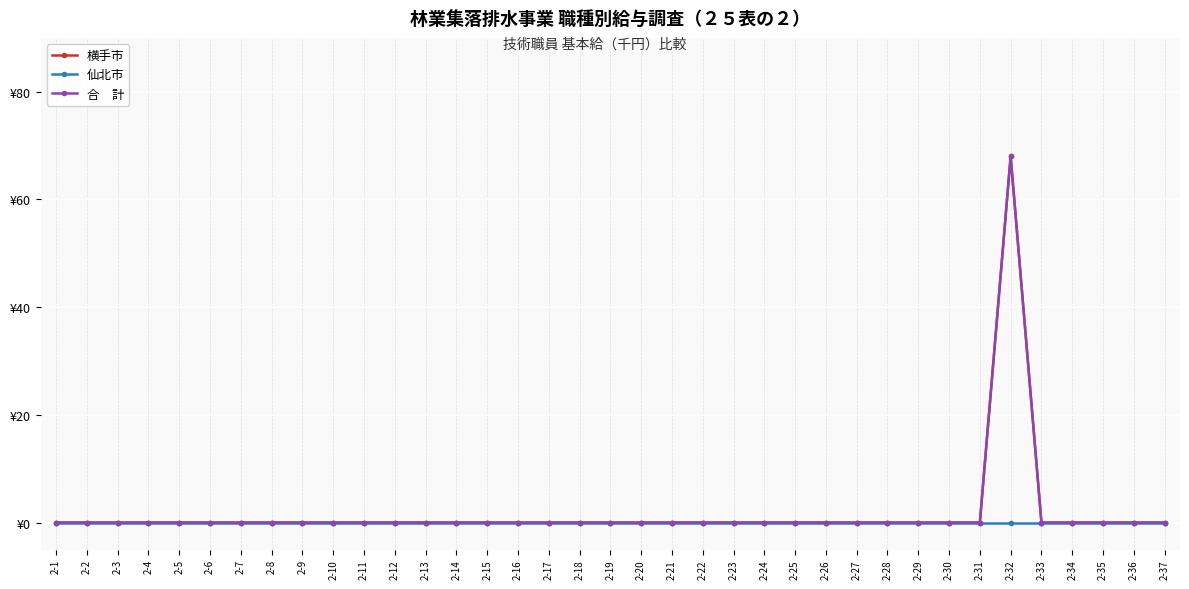

The 合　計 series shows -46 at 2-31. True or false?

False